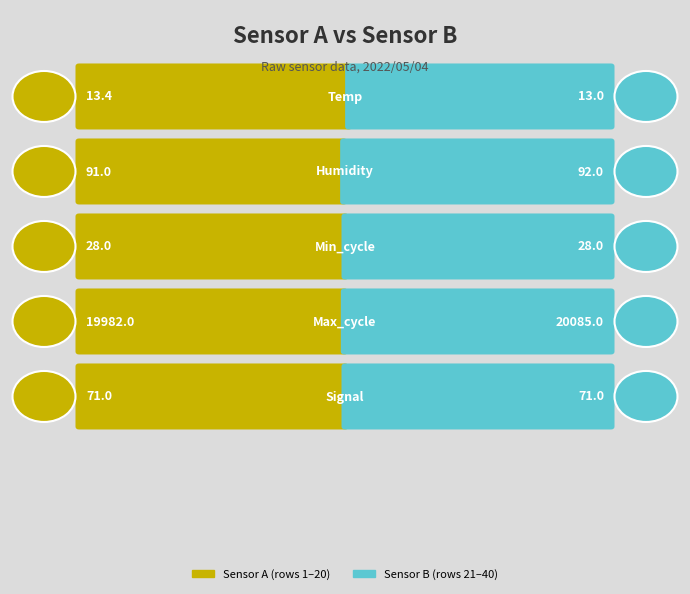

At how many categories does at least one series exceed 7315?

1